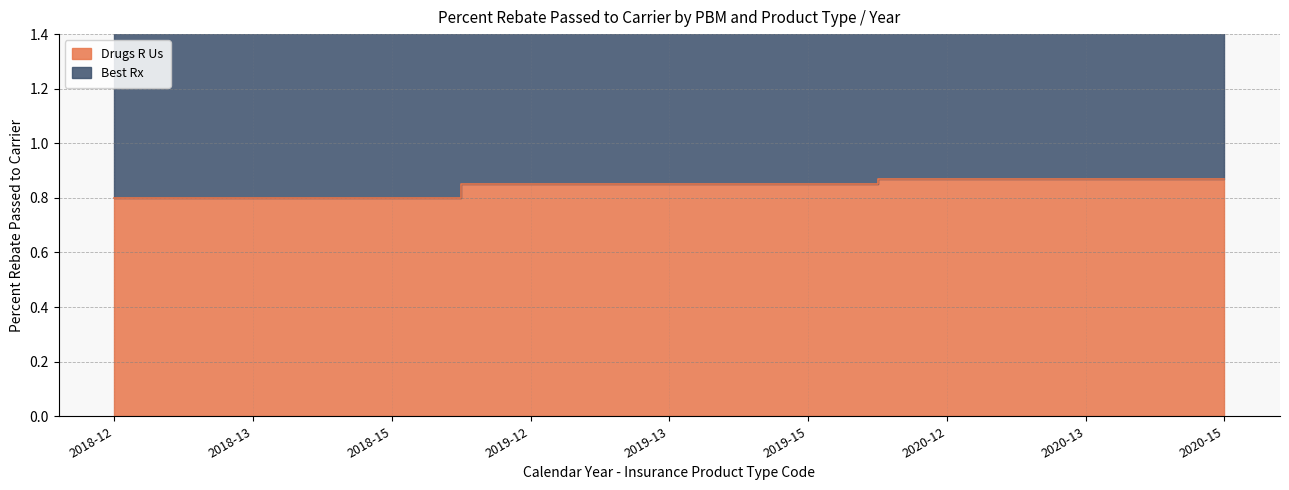

What is the greatest value displayed?

0.9